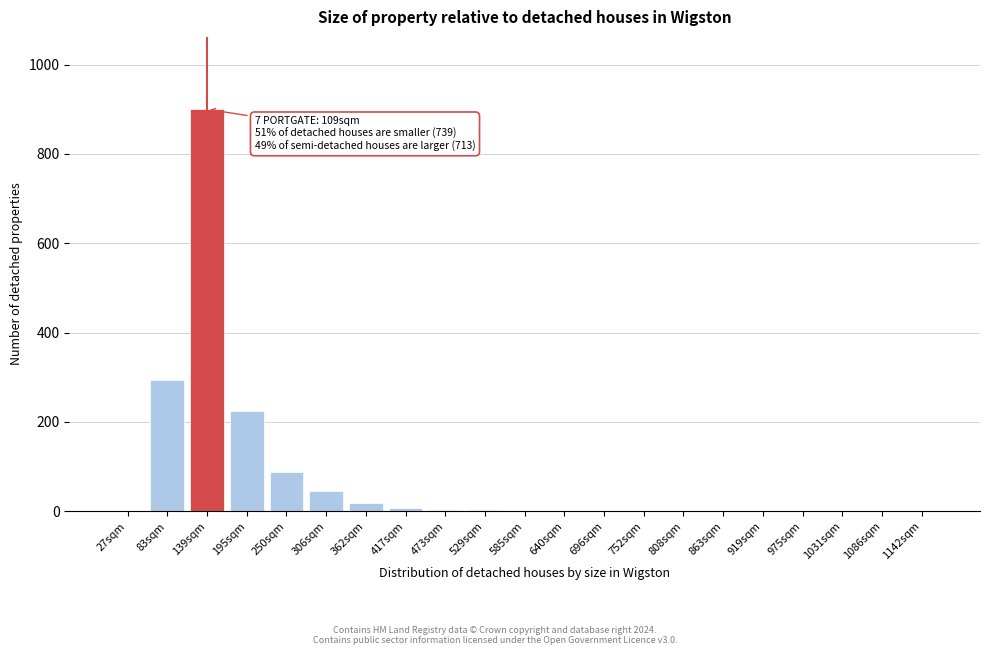

At which label is the value closest to 450?

83sqm